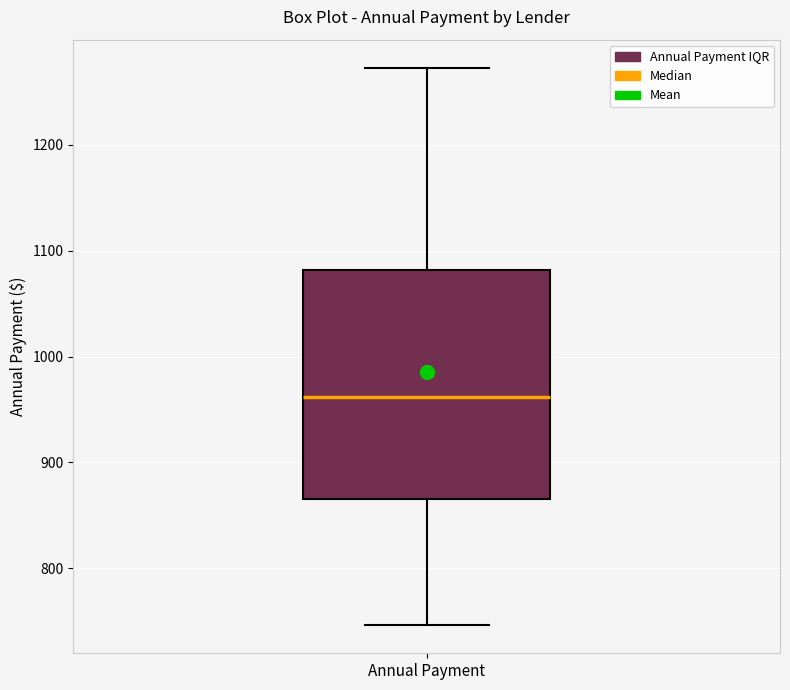

Where is the lower edge of the box for Annual Payment on the y-axis? The values are not printed on the chart, so give them approximately, as read against the axis.

870